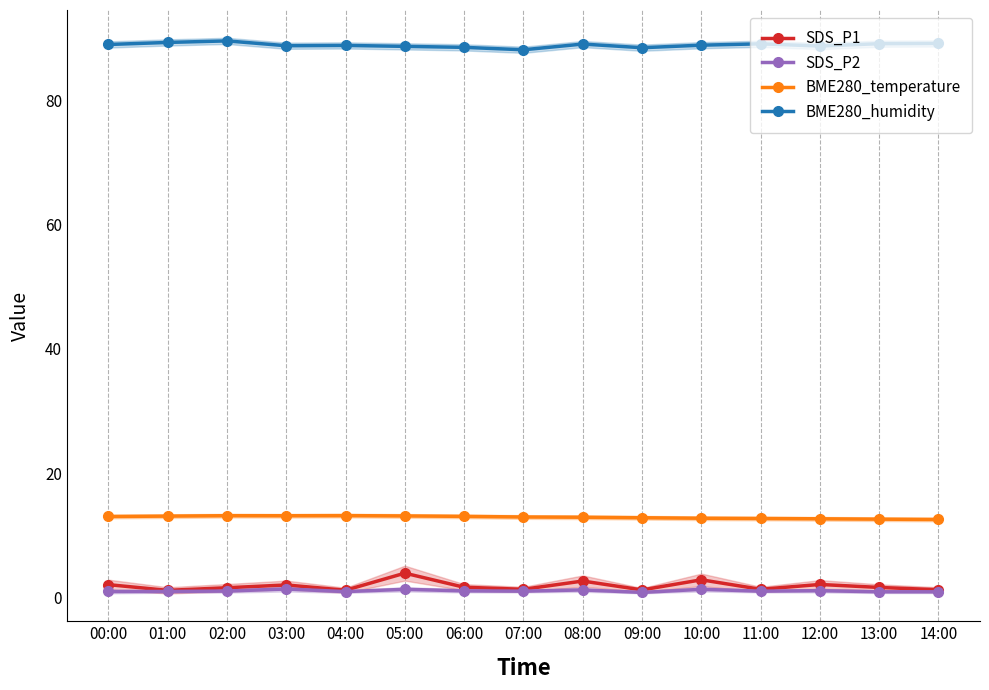

At which label is BME280_temperature closest to 12?

14:00